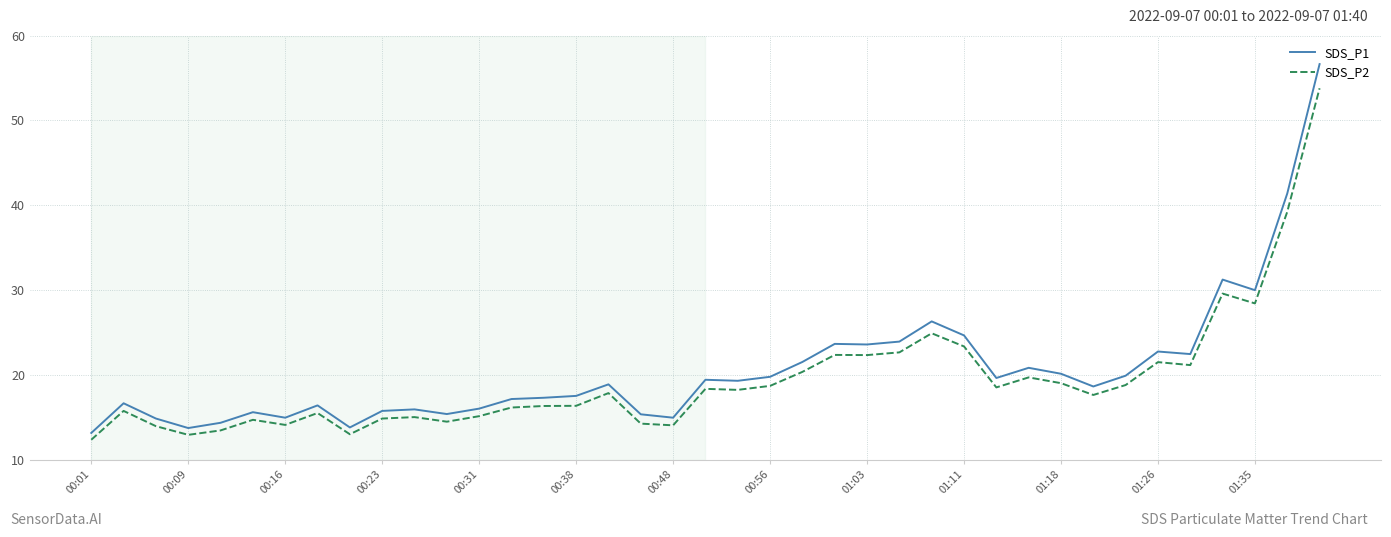

Which series has the largest range (max minus min)?

SDS_P1